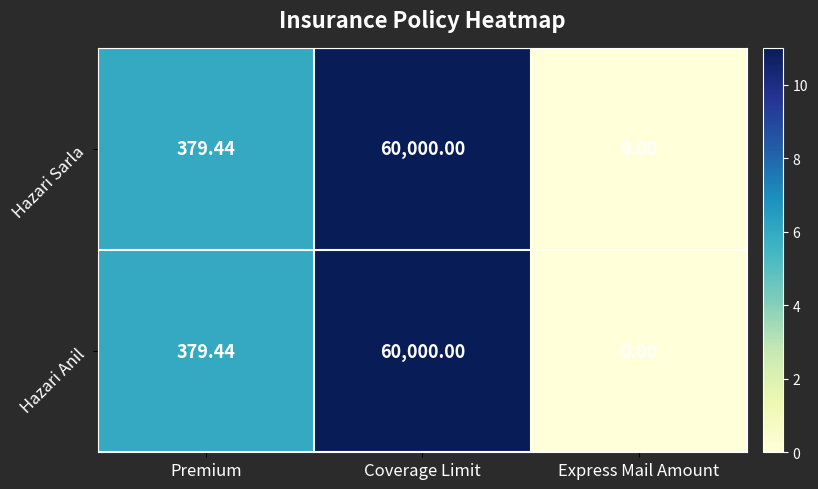

How many series are shown in this chart?

2